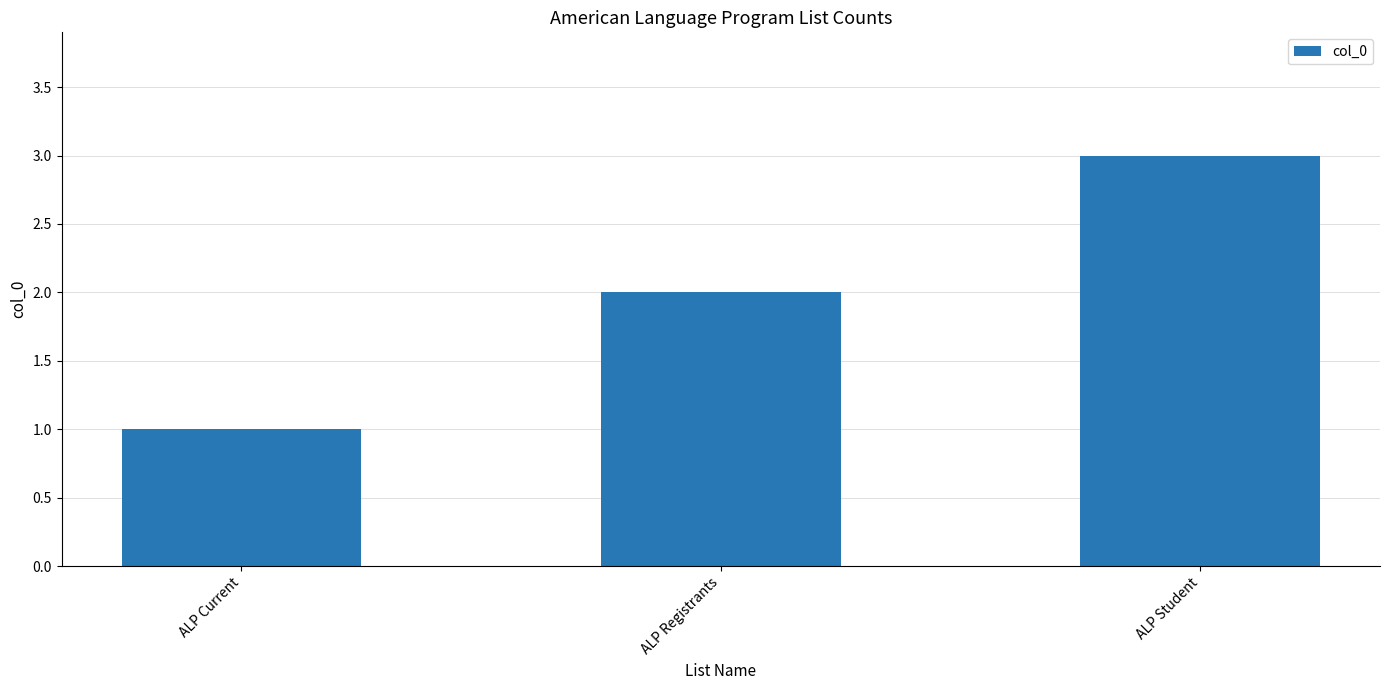

What is the value of the 2nd bar from the left?

2